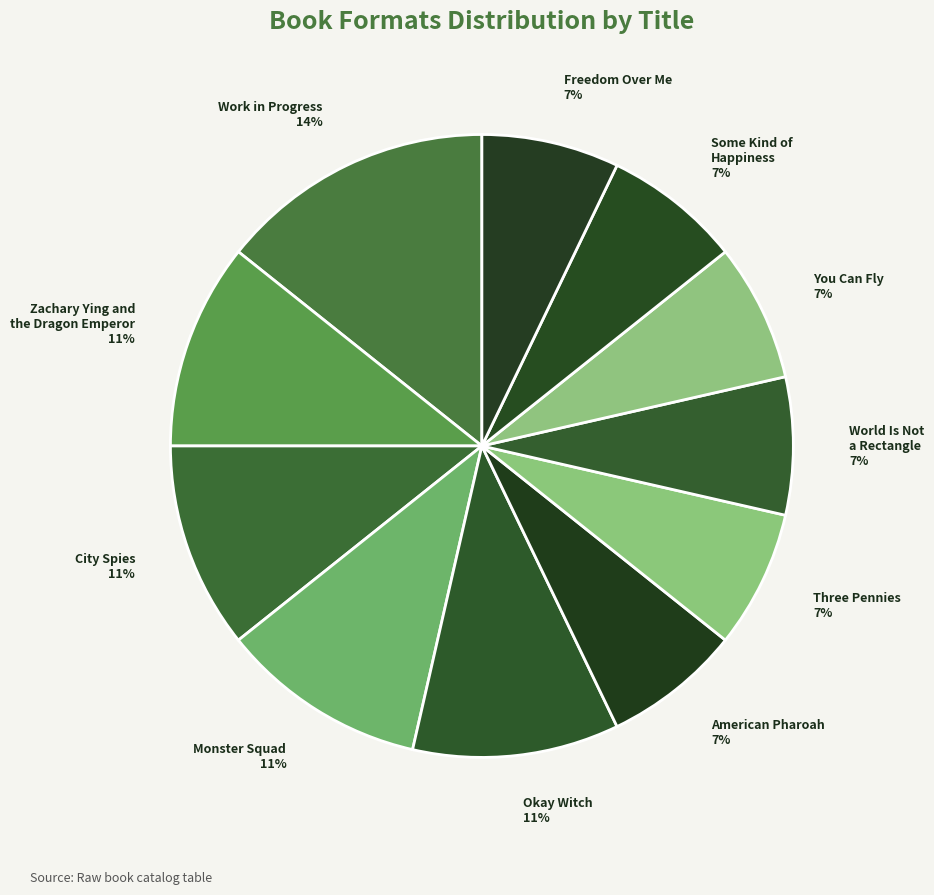

To the nearest percent, what is the average slice percentage?

9%